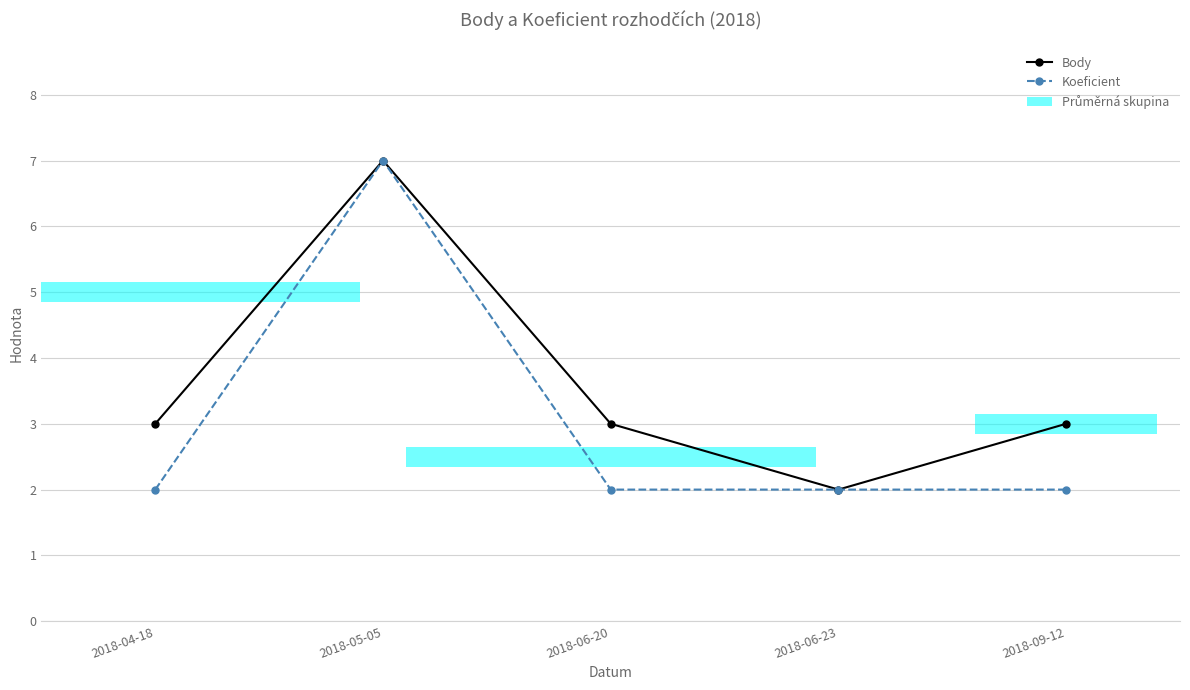

At which category is the sum across all series the highest?

2018-05-05